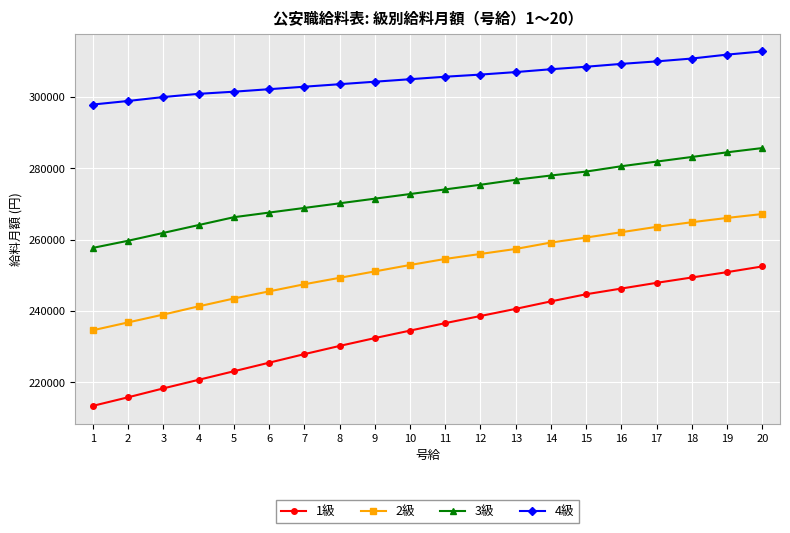

List the labels in order of 2級 value, smallest first.

1, 2, 3, 4, 5, 6, 7, 8, 9, 10, 11, 12, 13, 14, 15, 16, 17, 18, 19, 20